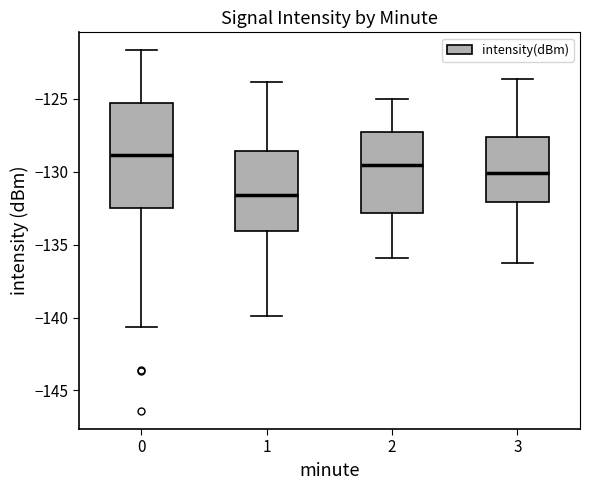

Where does the median line of the box at x = 0 sit on the y-axis? The values are not printed on the chart, so give them approximately, as read against the axis.

-129.0